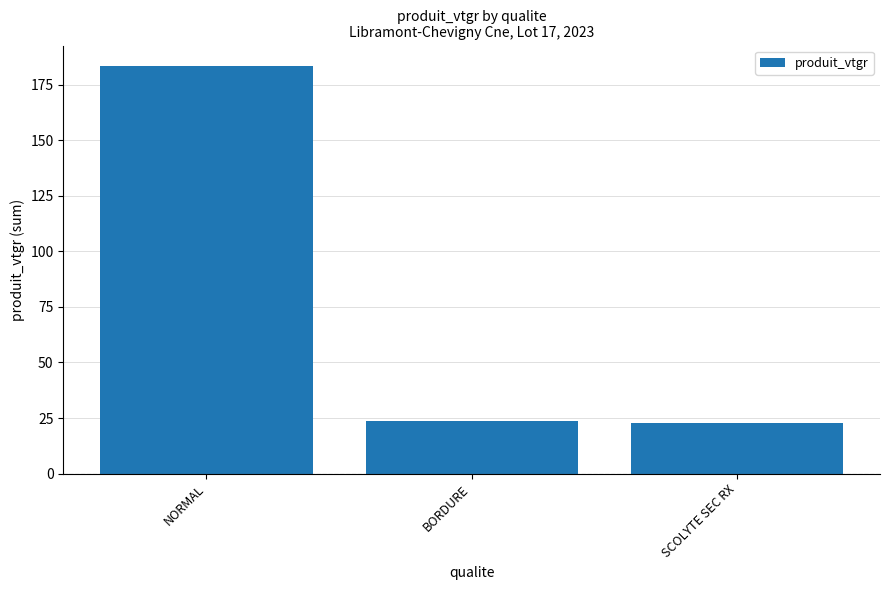

How many data points does each series have?

3